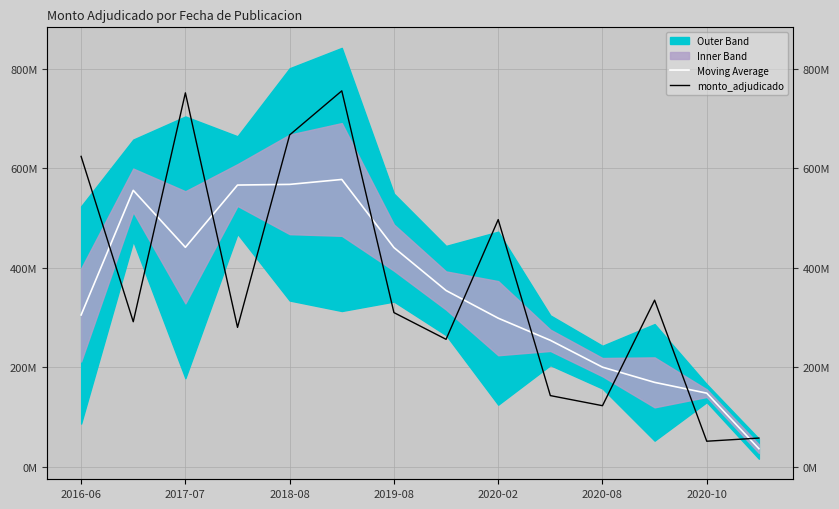

What is the sum of all Moving Average values?

4912106740.0